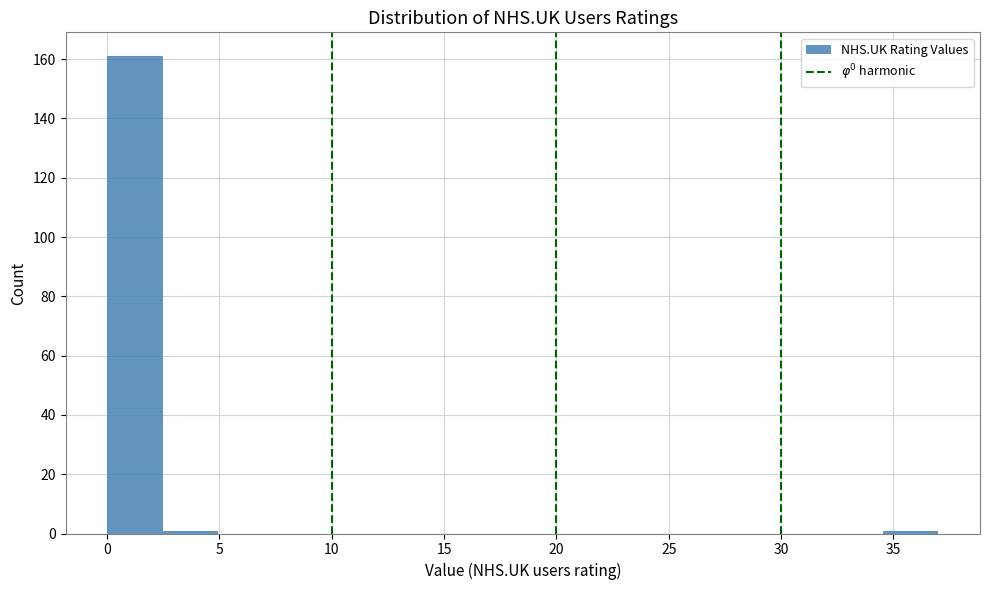

Reading left to right, list every bar in this chart as the range it spans on the x-axis followed by its height. Neither the bar edges nor the heights are printed on the chart, so give them approximately, as read against the axes.

0.0 to 2.5: 162
2.5 to 5.0: under 2
5.0 to 7.5: 0
7.5 to 10.0: 0
10.0 to 12.5: 0
12.5 to 15.0: 0
15.0 to 17.5: 0
17.5 to 19.5: 0
19.5 to 22.0: 0
22.0 to 24.5: 0
24.5 to 27.0: 0
27.0 to 29.5: 0
29.5 to 32.0: 0
32.0 to 34.5: 0
34.5 to 37.0: under 2